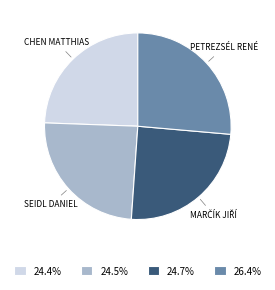

Does 24.5% represent more than half of the total?

No